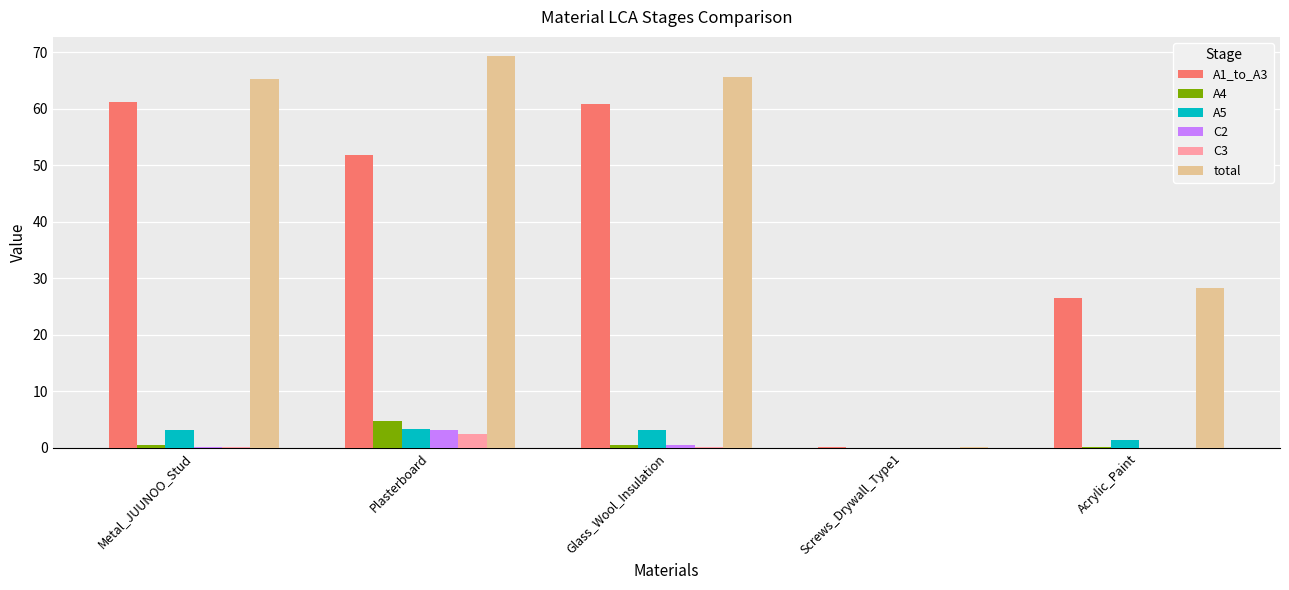

How many distinct data groups are displayed?

6